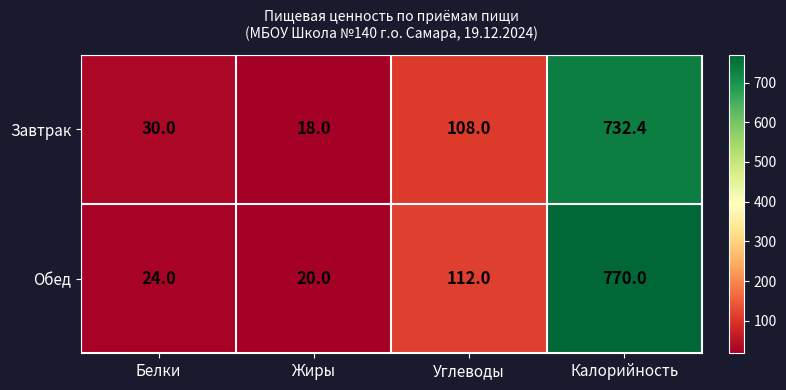

Which category has the highest value across all series?

Калорийность